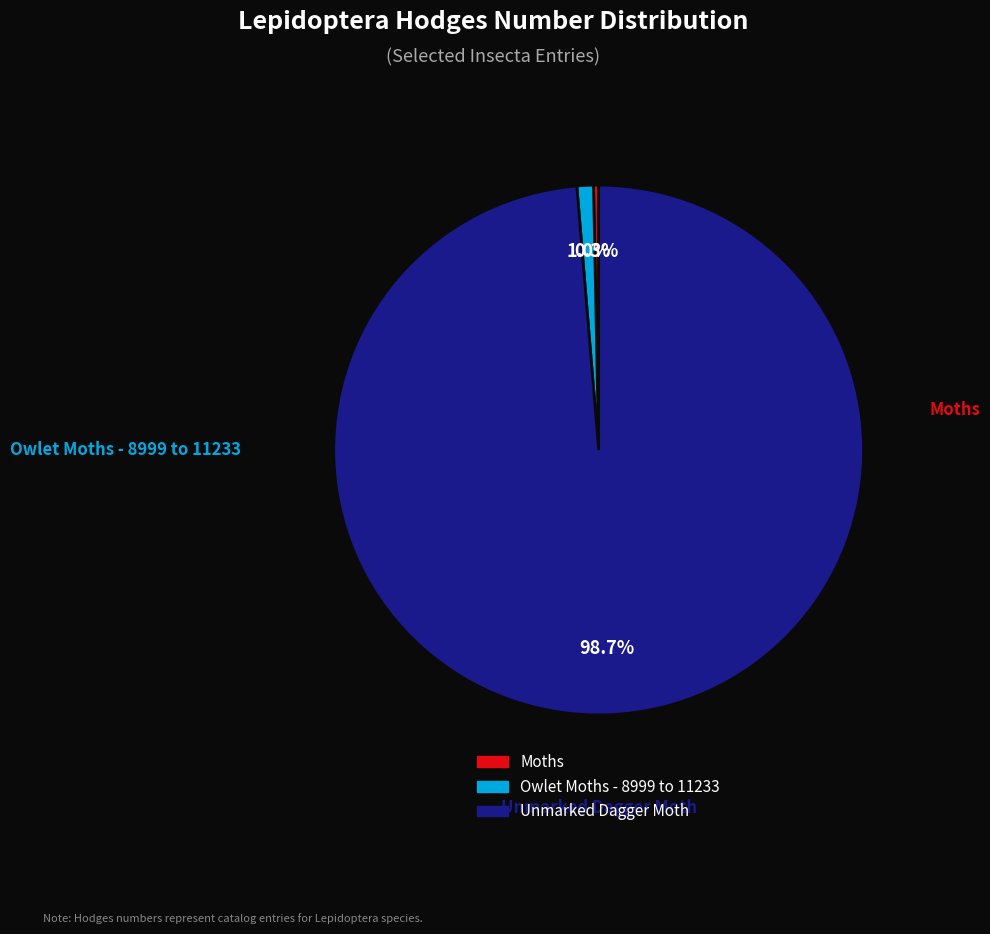

To the nearest percent, what is the combined percentage of Moths and Owlet Moths - 8999 to 11233?

1%